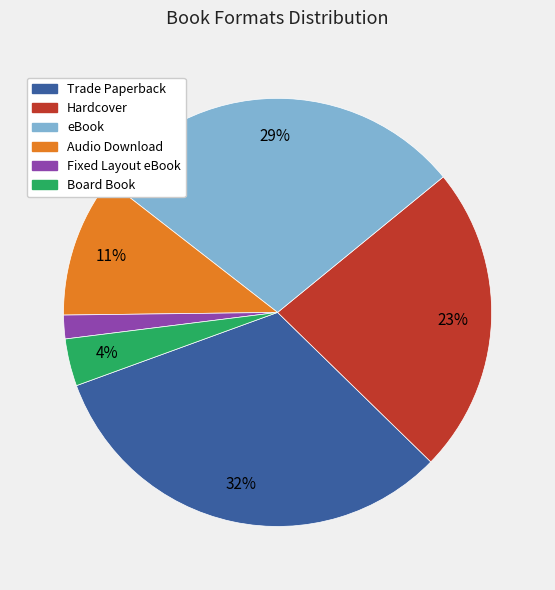

Do Board Book and eBook together represent more than half of the pie?

No